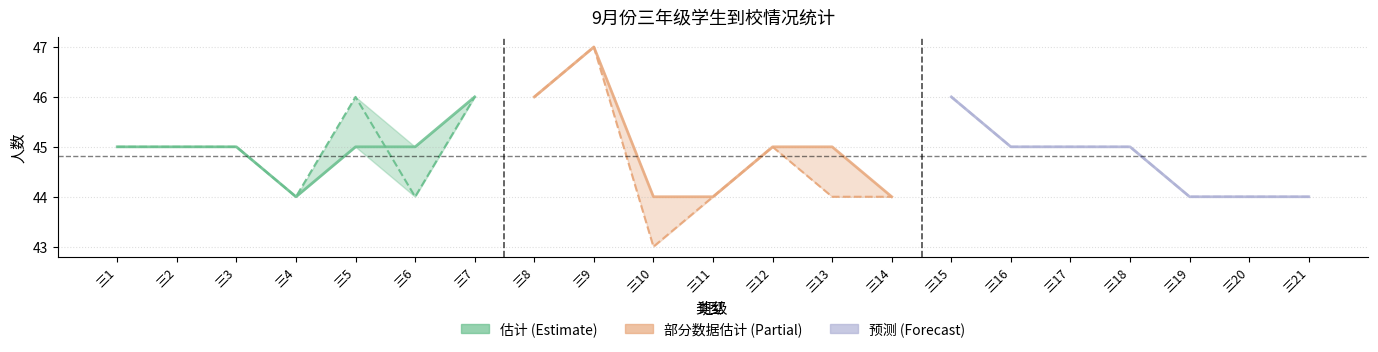

Which has a higher value, 三2 or 三4?

三2